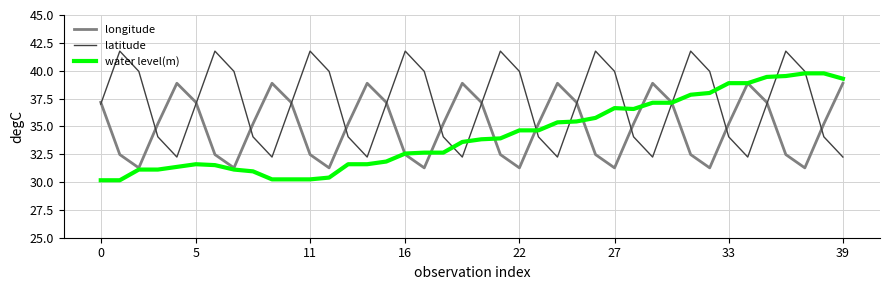

True or false: longitude has more than 0 points higher than both neighbors.

True